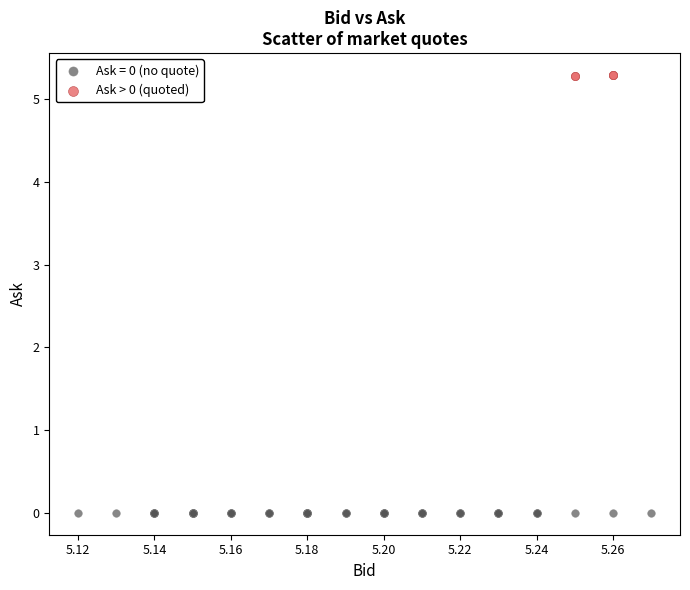

Which series contains the lowest Y value?

Ask = 0 (no quote)